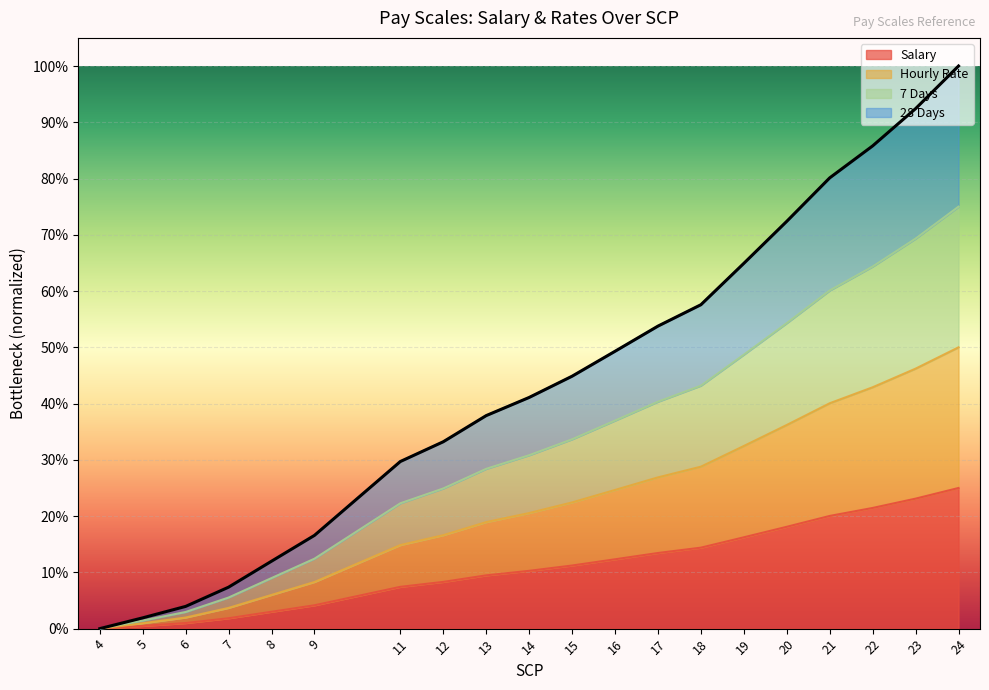

The Hourly Rate series shows 1.0 at 7. True or false?

False